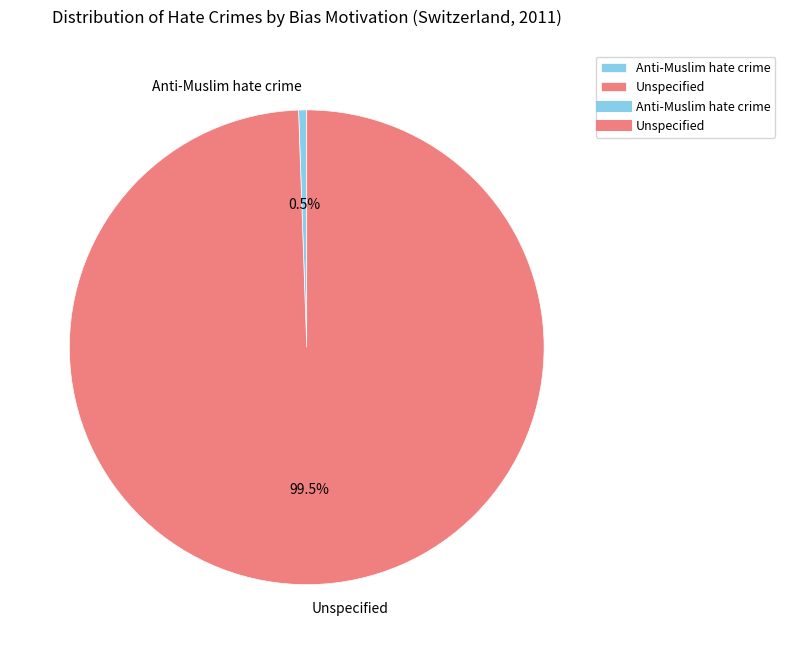

To the nearest percent, what is the difference between the Anti-Muslim hate crime and Unspecified slice percentages?

99%